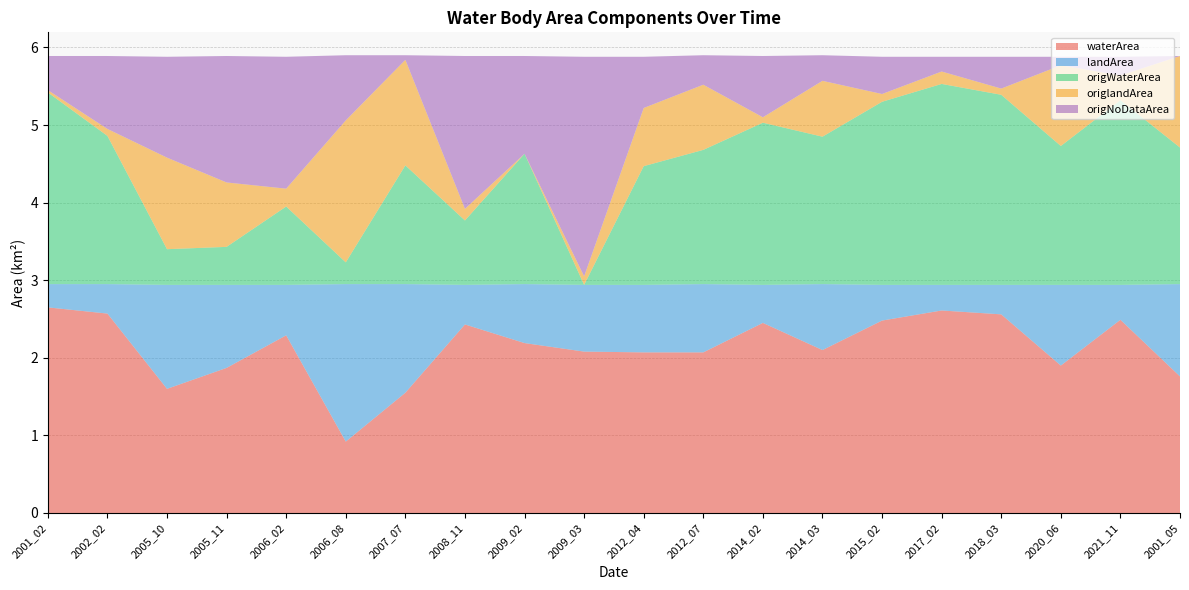

Reading left to right, extract all data points from this chart.

waterArea: 2.6	2.6	1.6	1.9	2.3	0.9	1.6	2.4	2.2	2.1	2.1	2.1	2.5	2.1	2.5	2.6	2.6	1.9	2.5	1.8
landArea: 0.3	0.4	1.3	1.1	0.7	2.0	1.4	0.5	0.8	0.9	0.9	0.9	0.5	0.8	0.5	0.3	0.4	1.0	0.5	1.2
origWaterArea: 2.5	1.9	0.5	0.5	1.0	0.3	1.5	0.8	1.7	0.0	1.5	1.7	2.1	1.9	2.4	2.6	2.5	1.8	2.4	1.8
origlandArea: 0.0	0.1	1.2	0.8	0.2	1.8	1.4	0.1	0.0	0.1	0.8	0.8	0.1	0.7	0.1	0.2	0.1	1.0	0.3	1.2
origNoDataArea: 0.4	0.9	1.3	1.6	1.7	0.8	0.1	2.0	1.3	2.8	0.7	0.4	0.8	0.3	0.5	0.2	0.4	0.1	0.2	0.0